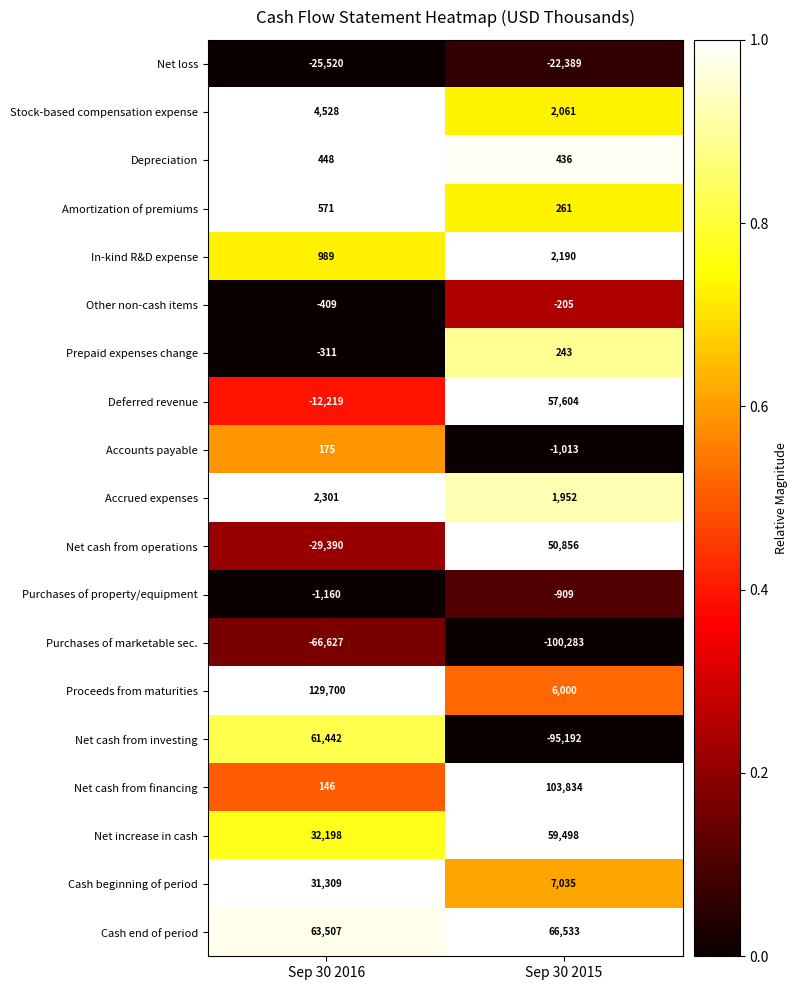

What is the sum of all Accrued expenses values?

4253